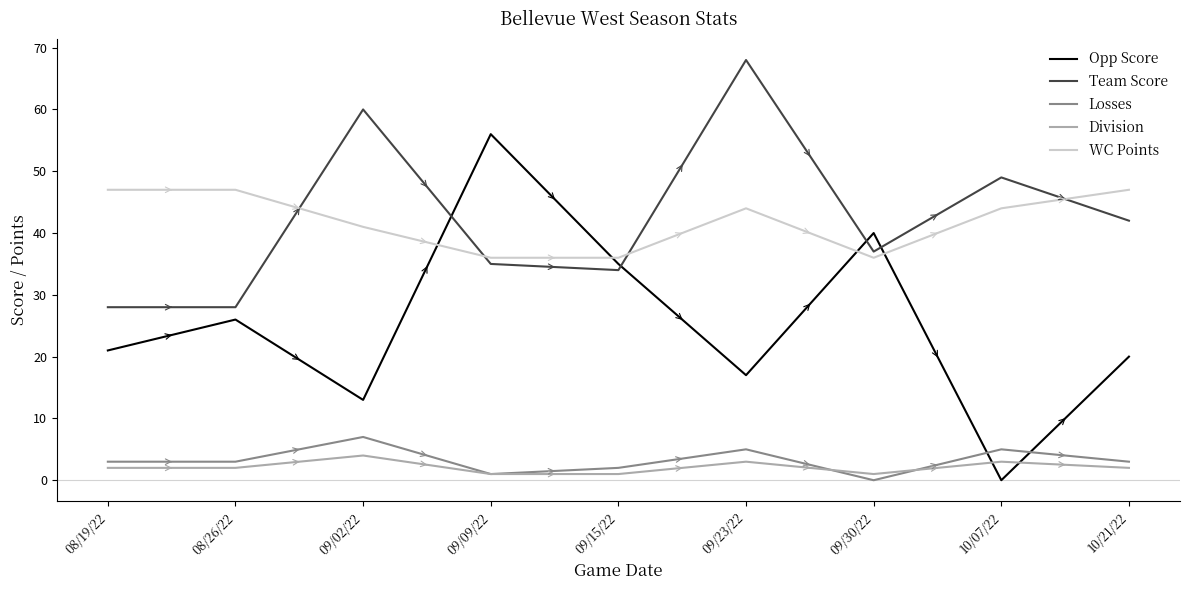

True or false: Division and WC Points cross at least once.

False